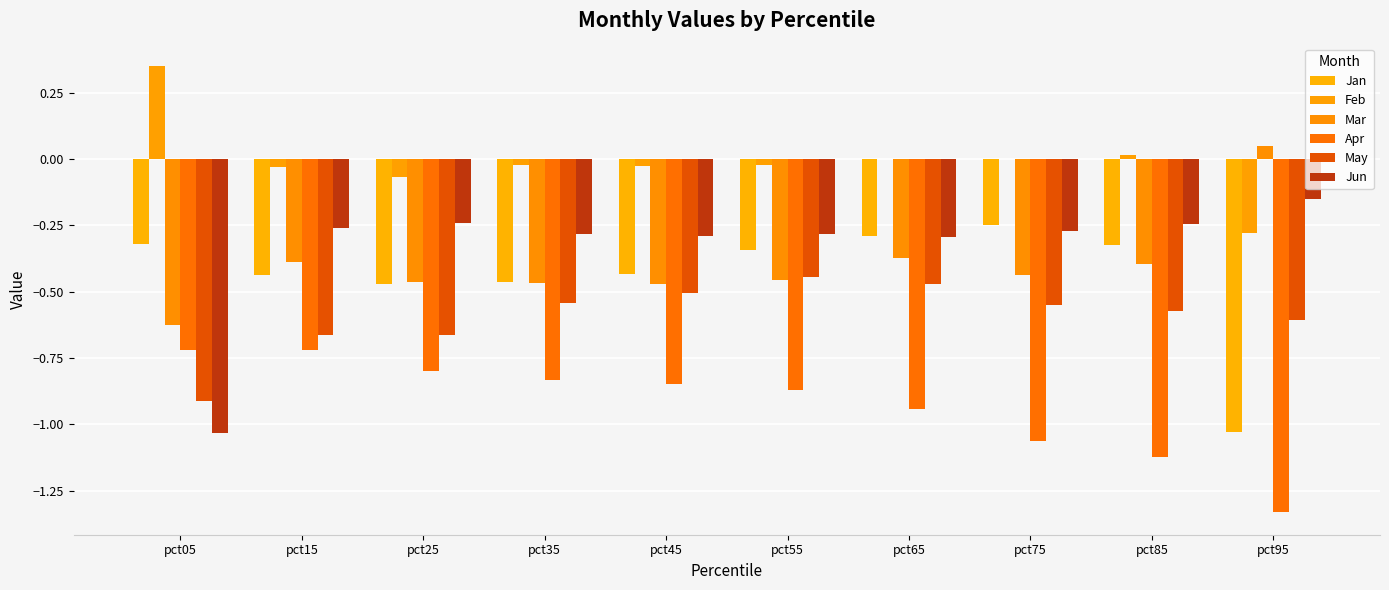

What is the value of the Apr bar at the 10th from the left?

-1.3